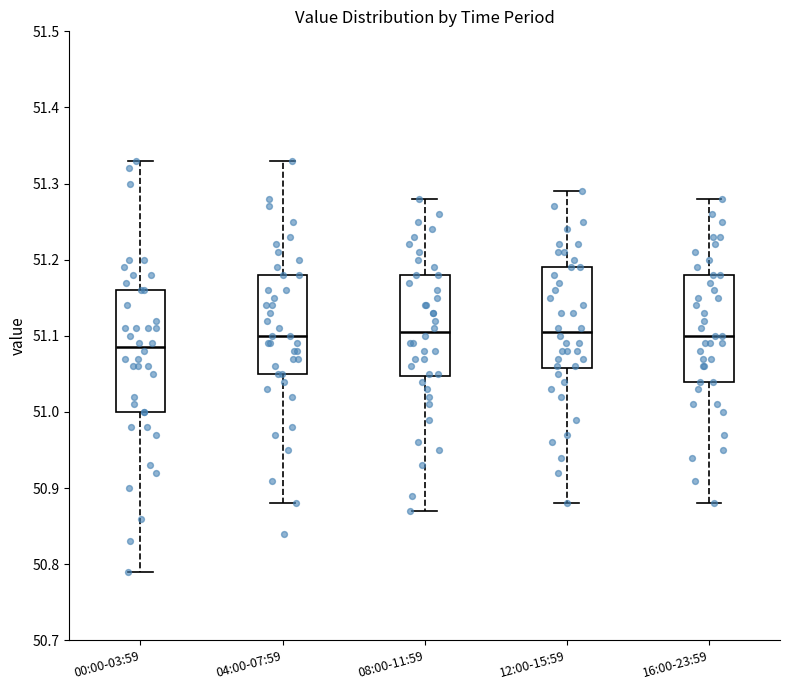

Which box's median line is the lowest?

00:00-03:59